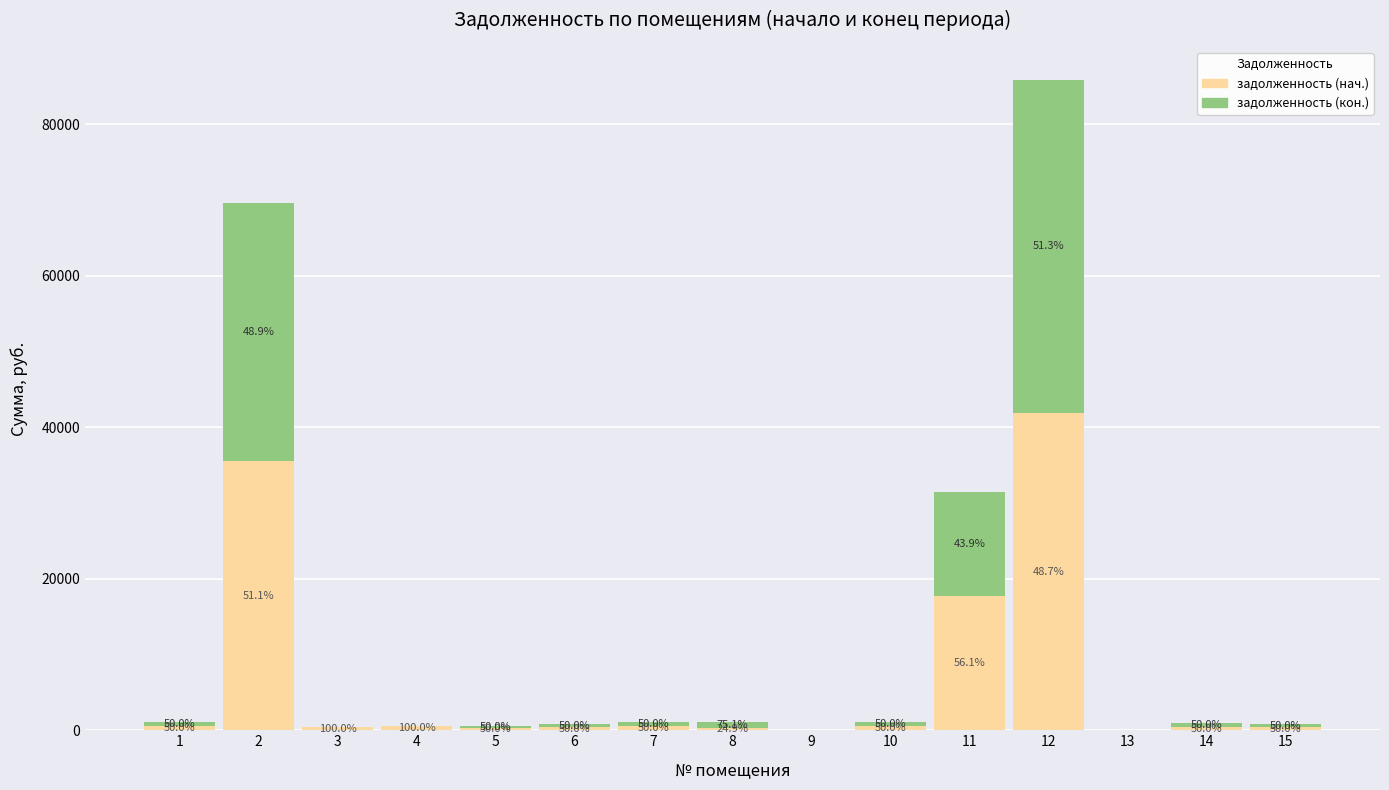

At 7, list the series in order from smallest to largest.

задолженность (нач.), задолженность (кон.)